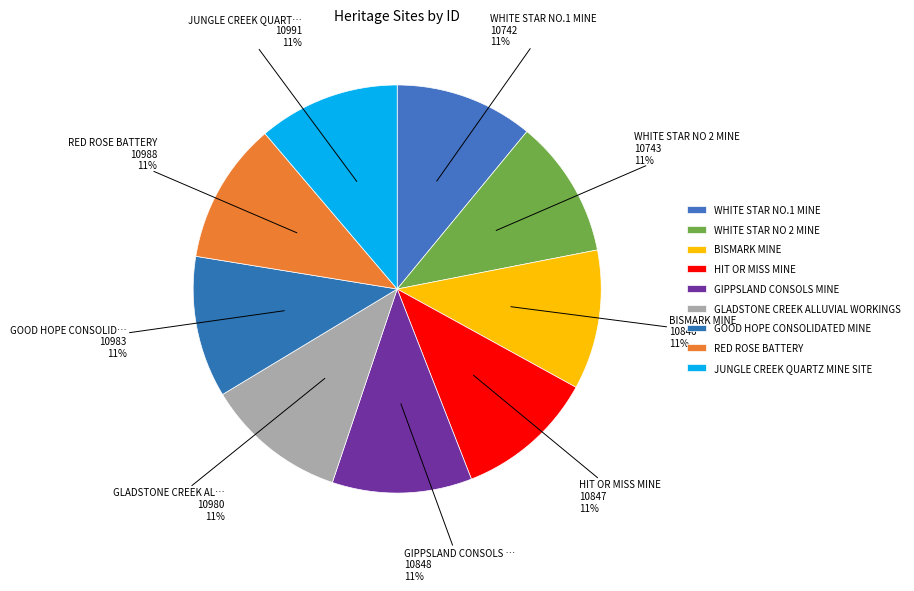

How many segments does this pie chart have?

9